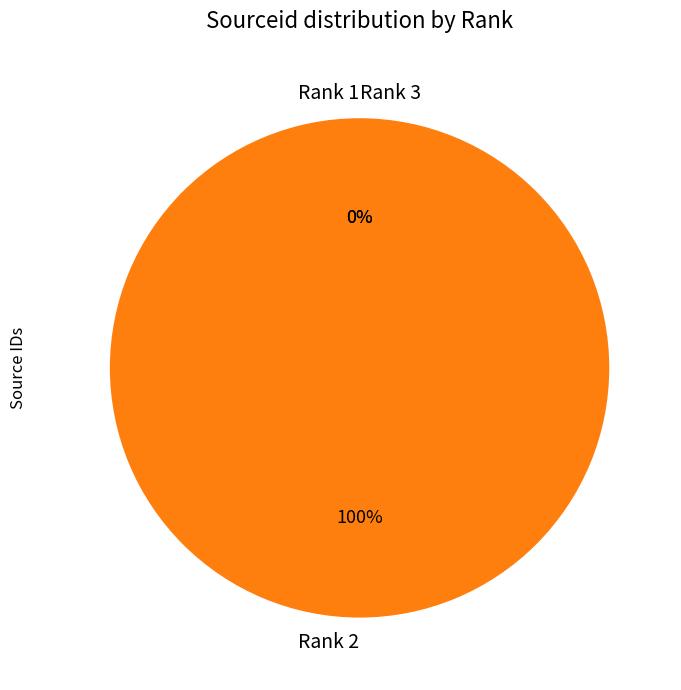

To the nearest percent, what is the difference between the Rank 3 and Rank 2 slice percentages?

100%